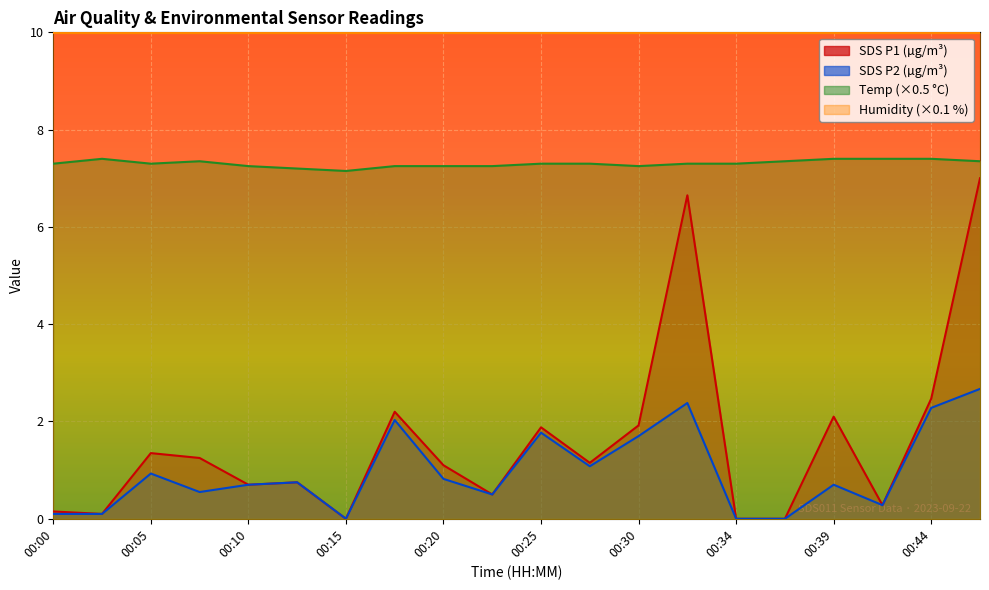

What is the difference between the second highest and second lowest values in the SDS_P2 series?

2.4